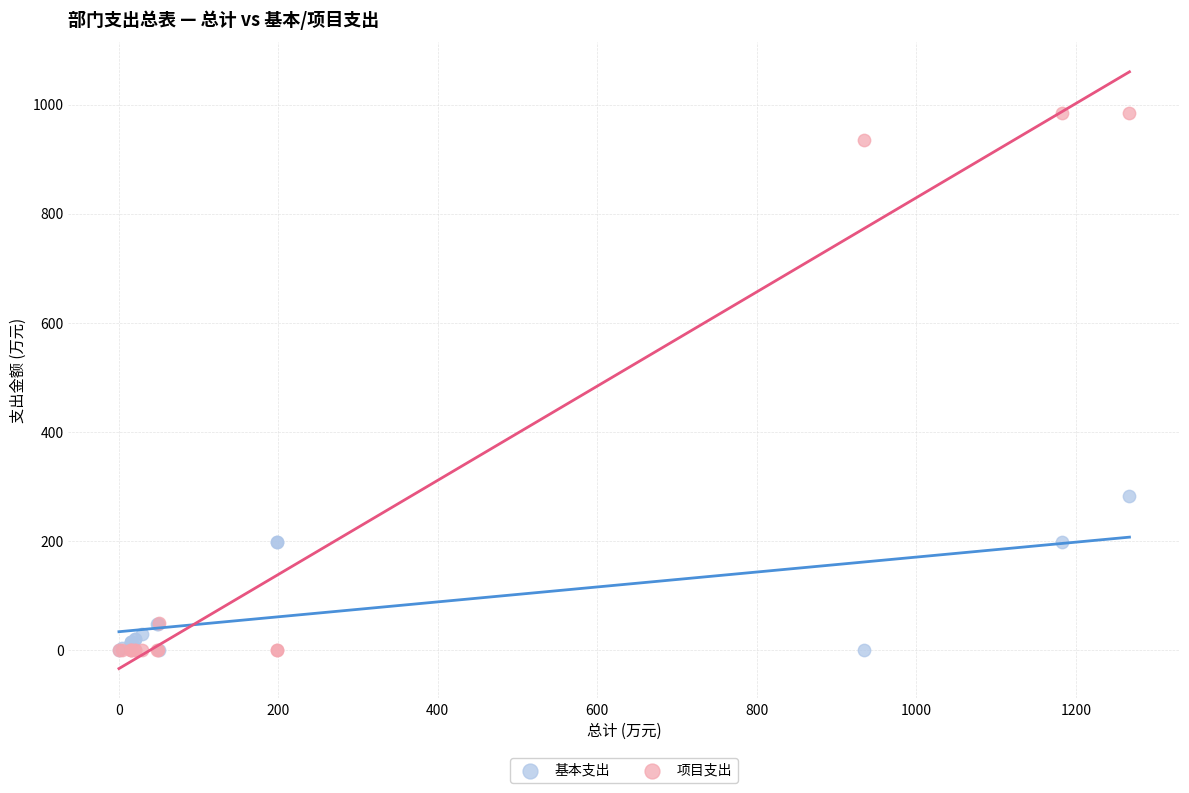

What is the X range (max minus min) for the scatter plot?

1266.9